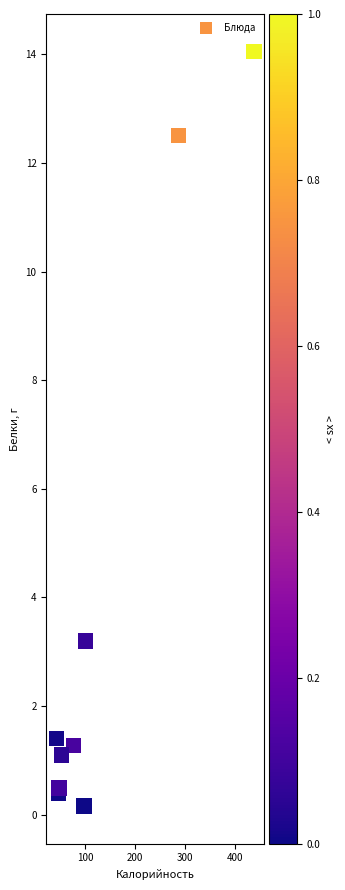

What Y value in the scatter plot is closest to 7?

3.2